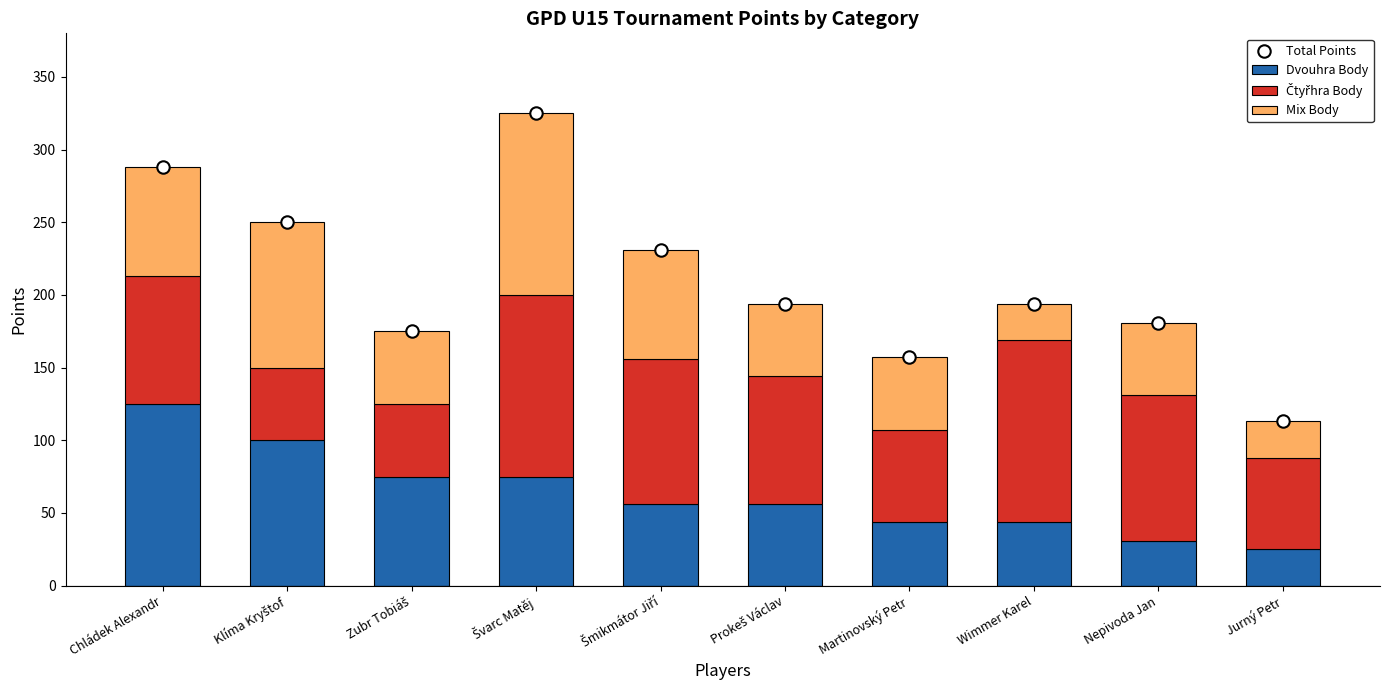

Which series reaches the minimum Y coordinate?

Dvouhra Body